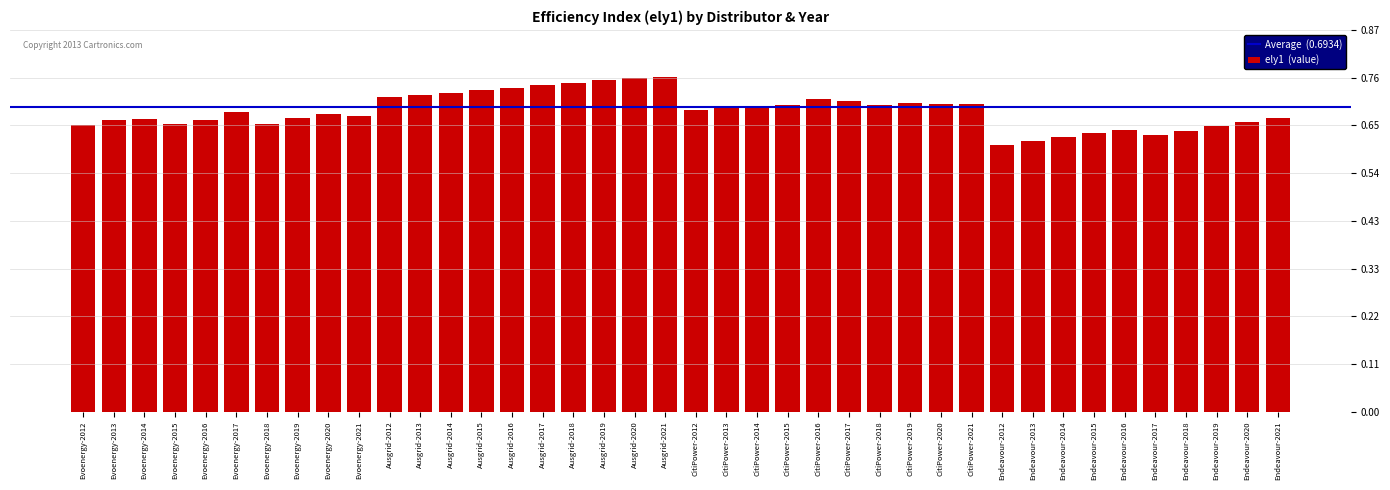

The value at CitiPower-2018 is 1.2. True or false?

False